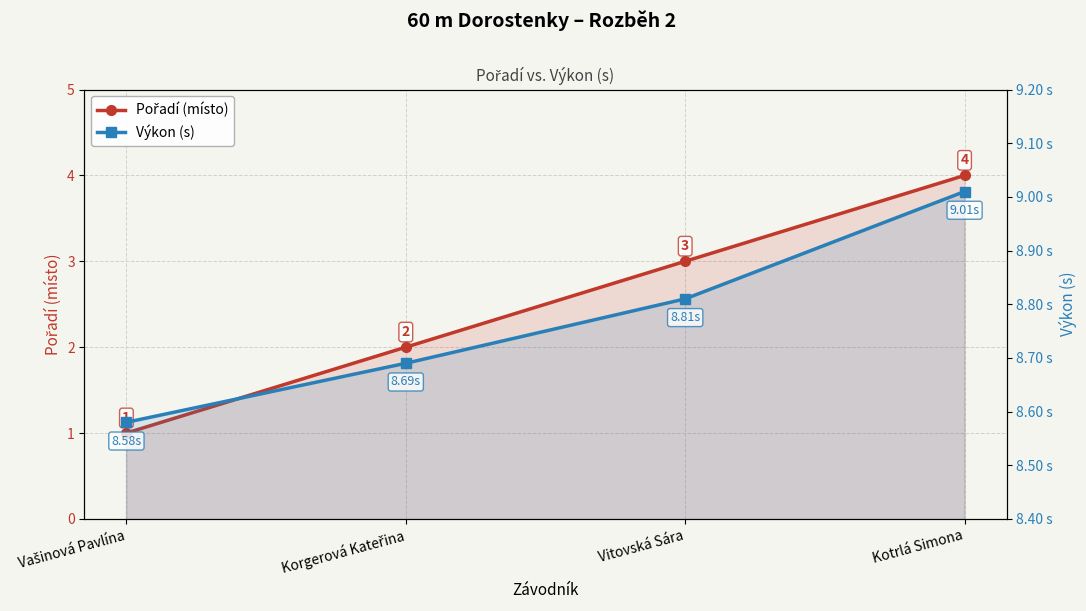

Rank the series by their maximum value, from lowest to highest.

Pořadí (místo), Výkon (s)